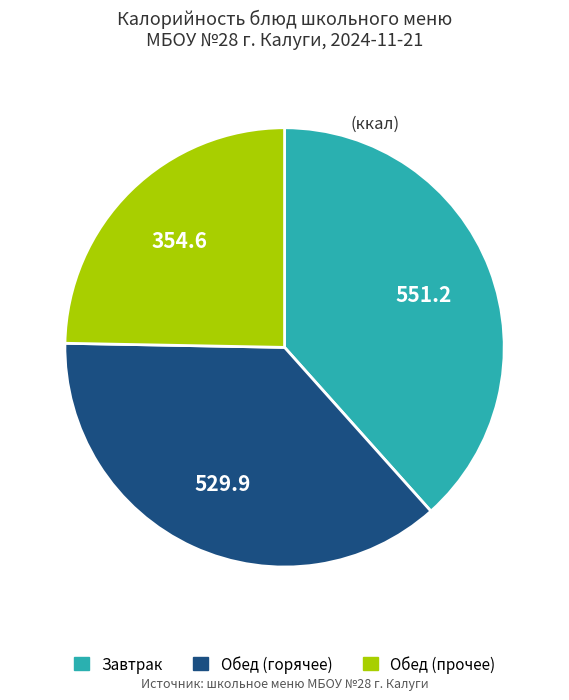

Is there a majority slice in this chart?

No